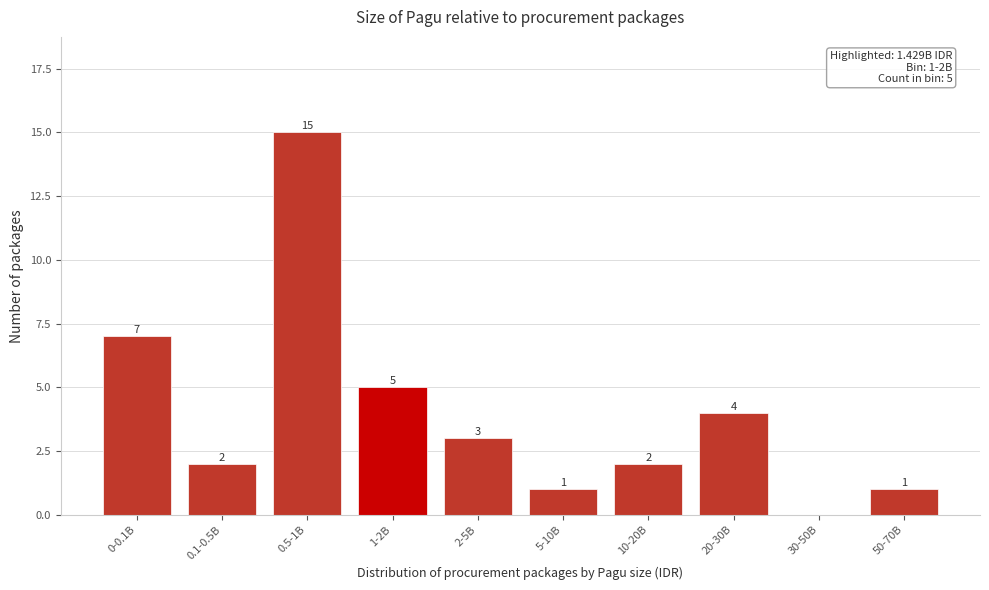

Reading left to right, list all the values displayed in this chart.

0-0.1B=7	0.1-0.5B=2	0.5-1B=15	1-2B=5	2-5B=3	5-10B=1	10-20B=2	20-30B=4	30-50B=0	50-70B=1